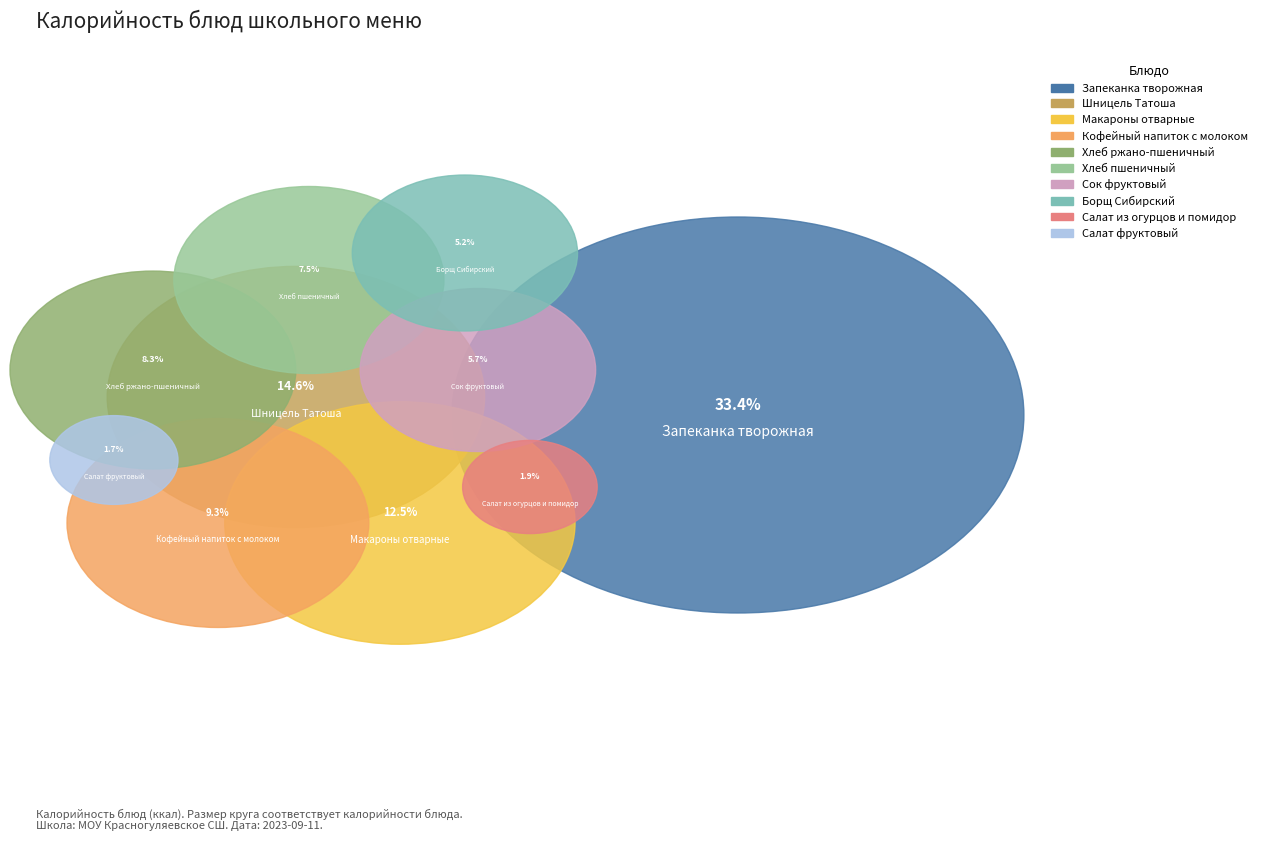

To the nearest percent, what is the average slice percentage?

10%